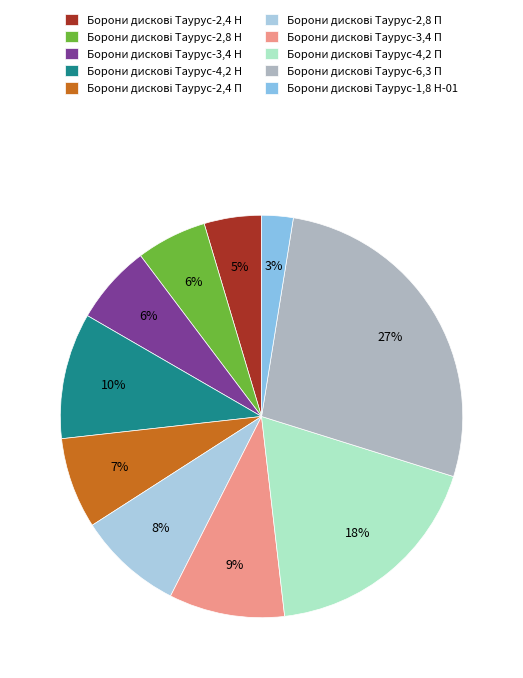

Is there a majority slice in this chart?

No